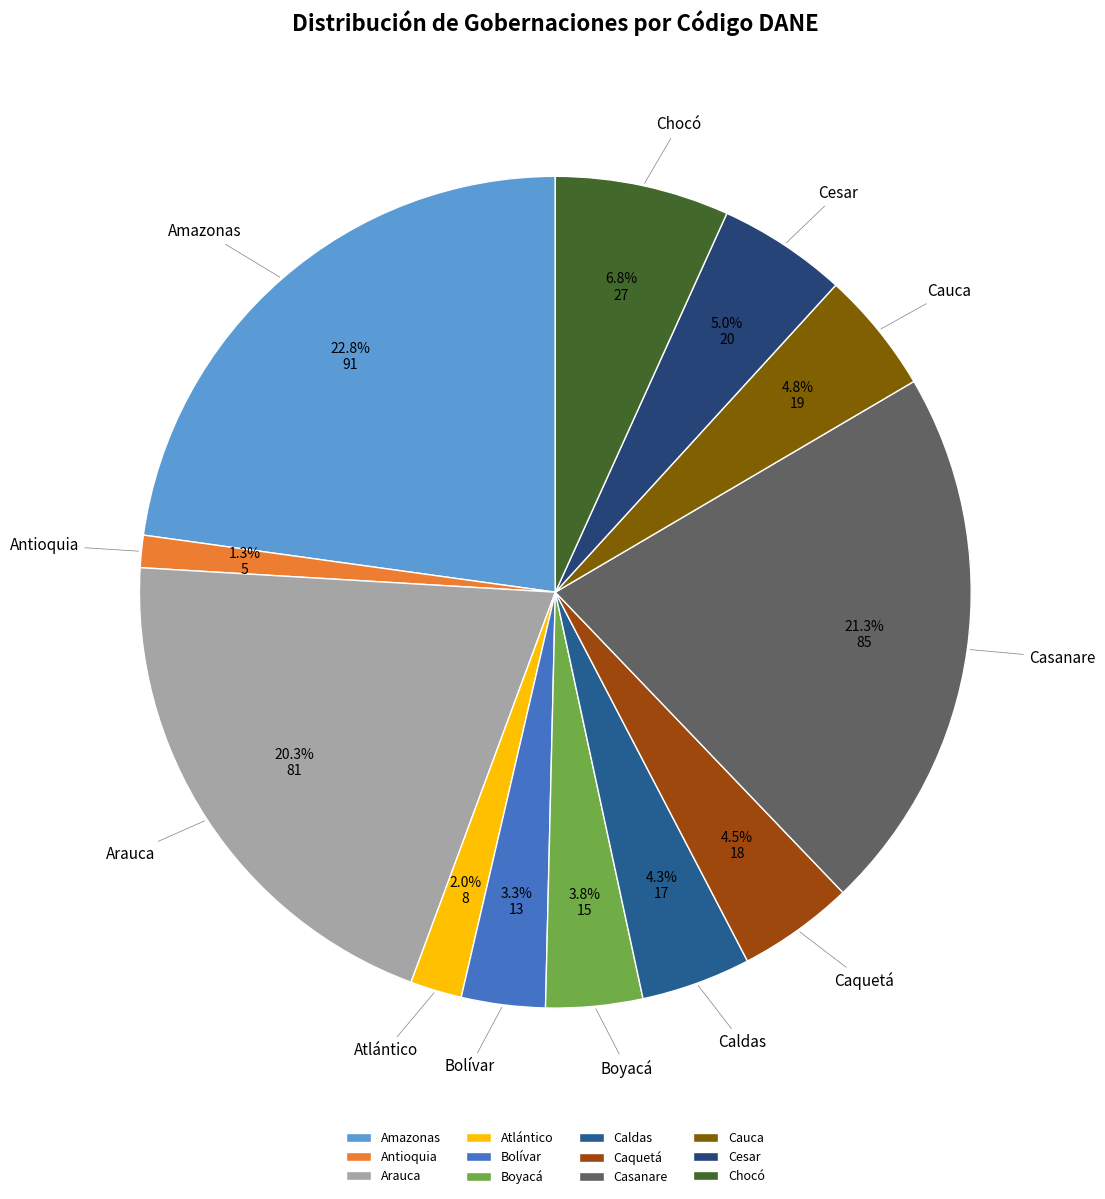

Does Caldas account for over 50% of the chart?

No